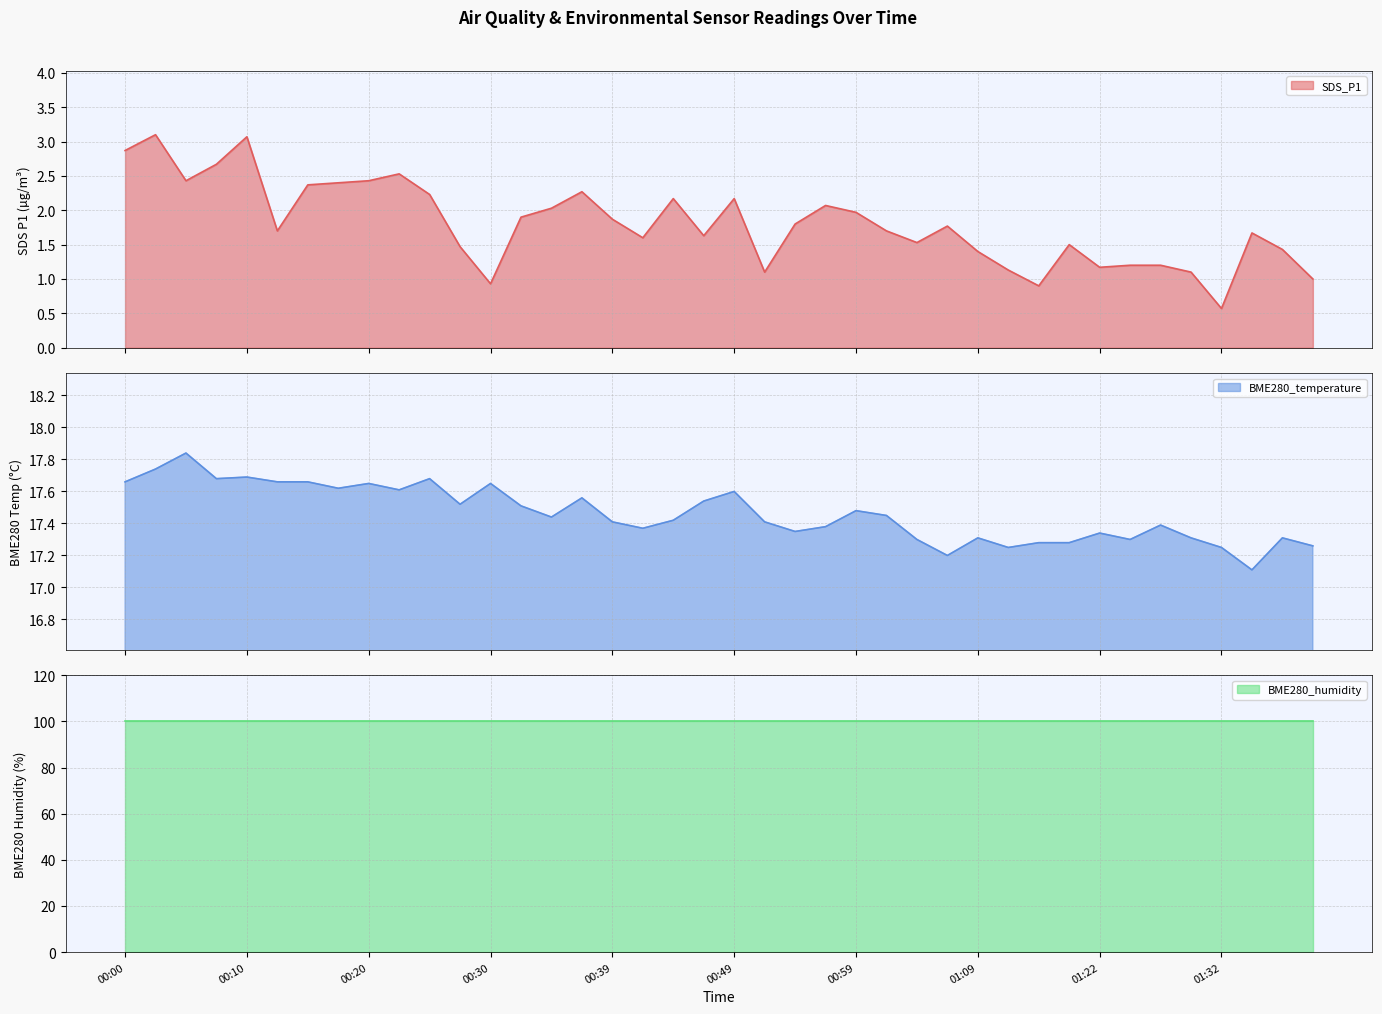

Where is BME280_temperature nearest to the value 17?

01:35